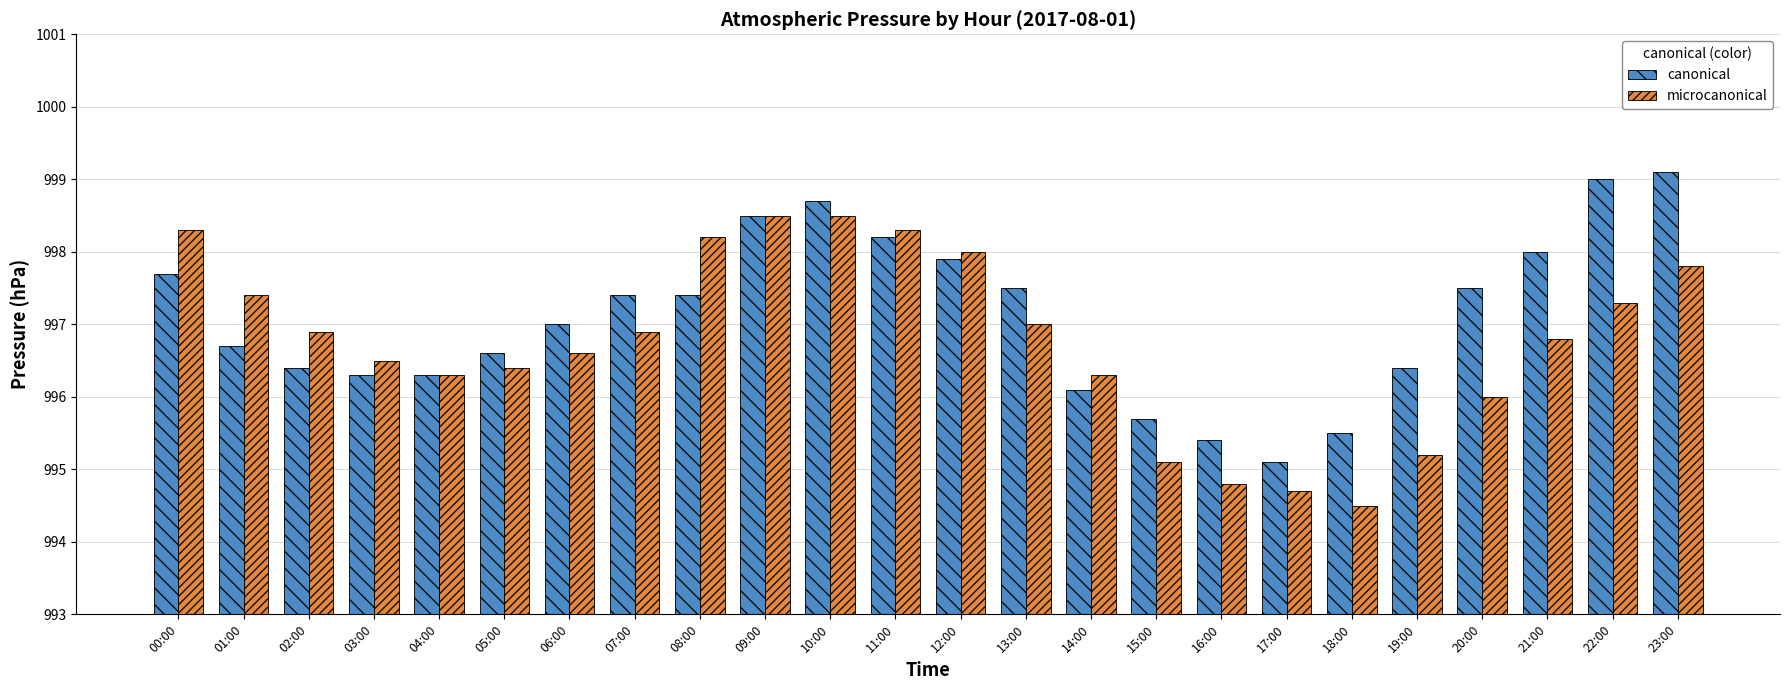

At which label does canonical first exceed 997?

00:00